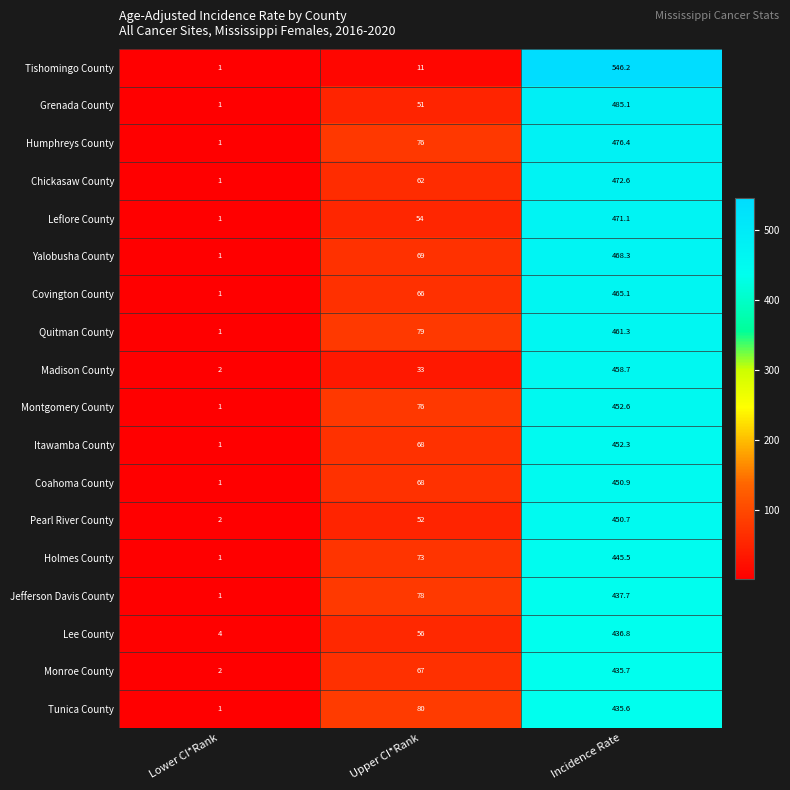

What is the sum of all Monroe County values?

504.7